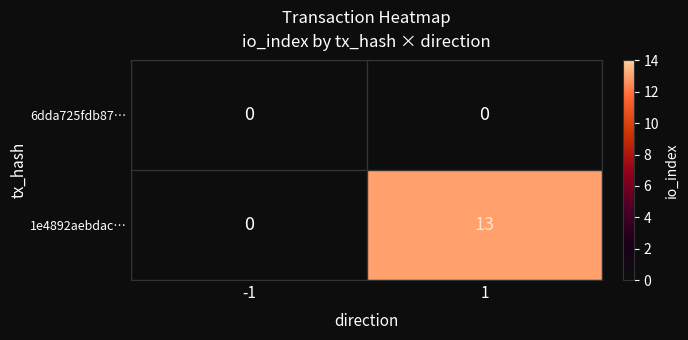

Which label corresponds to the largest value in the chart?

1